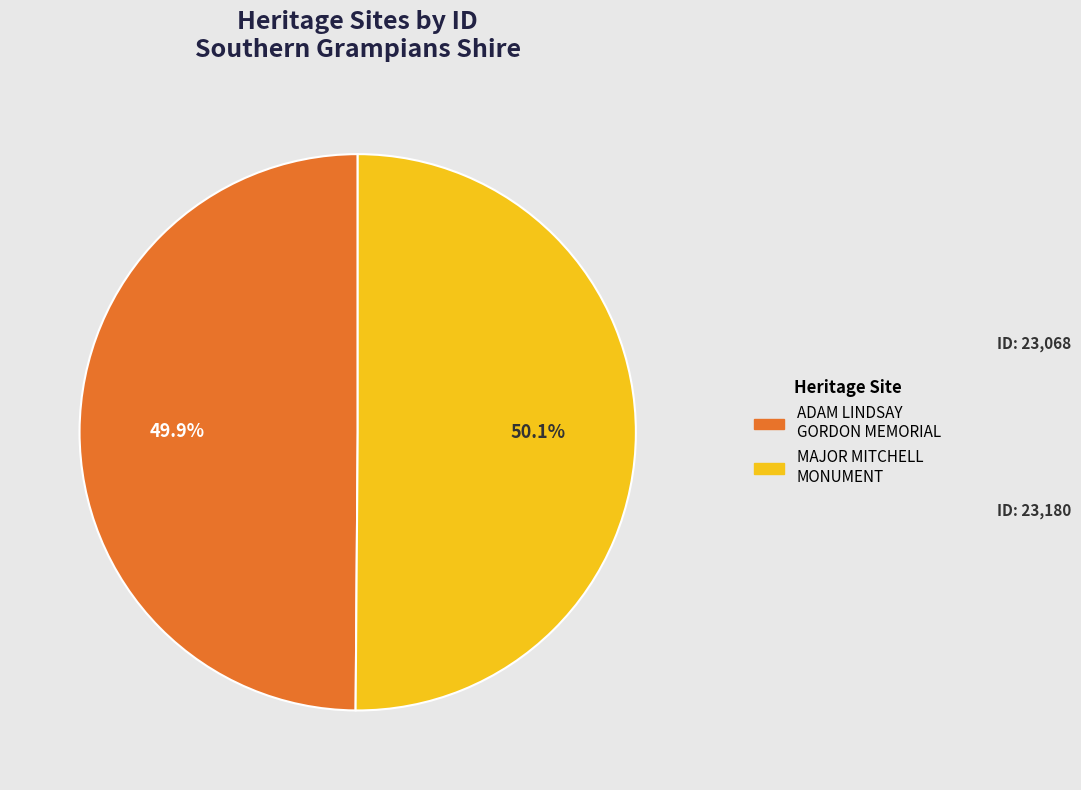

What is the ratio of the value at MAJOR MITCHELL MONUMENT to the value at ADAM LINDSAY GORDON MEMORIAL?

1.0